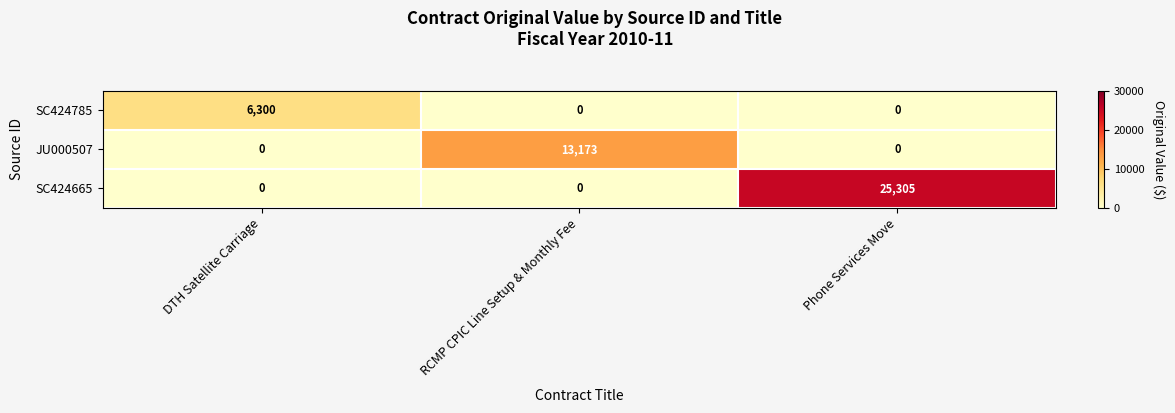

How many distinct data groups are displayed?

3